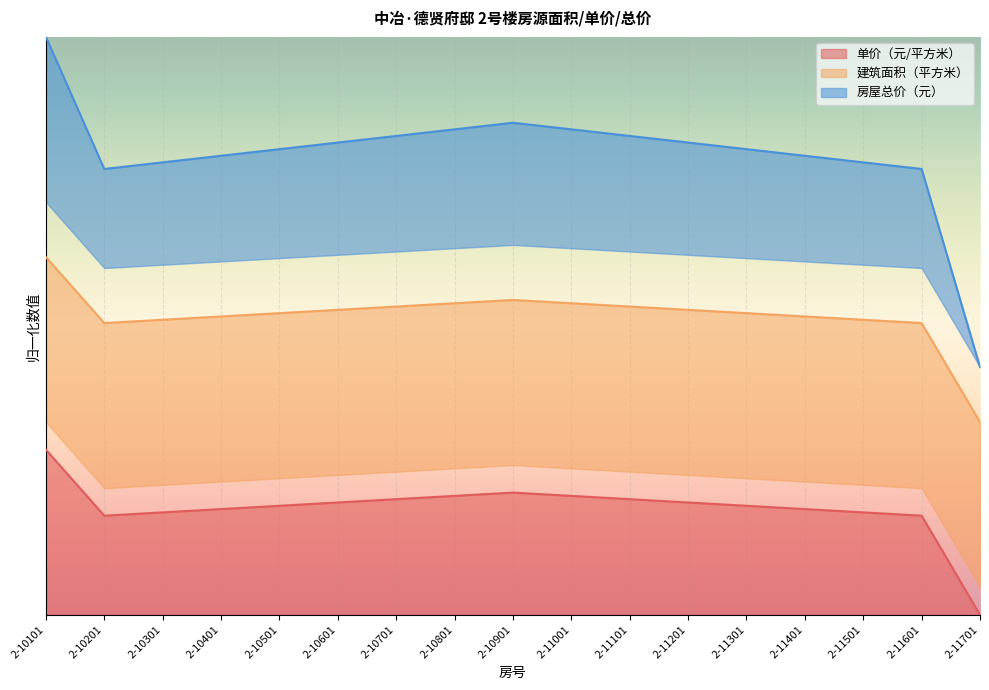

Where is the first local minimum for 房屋总价（元）?

2-10201